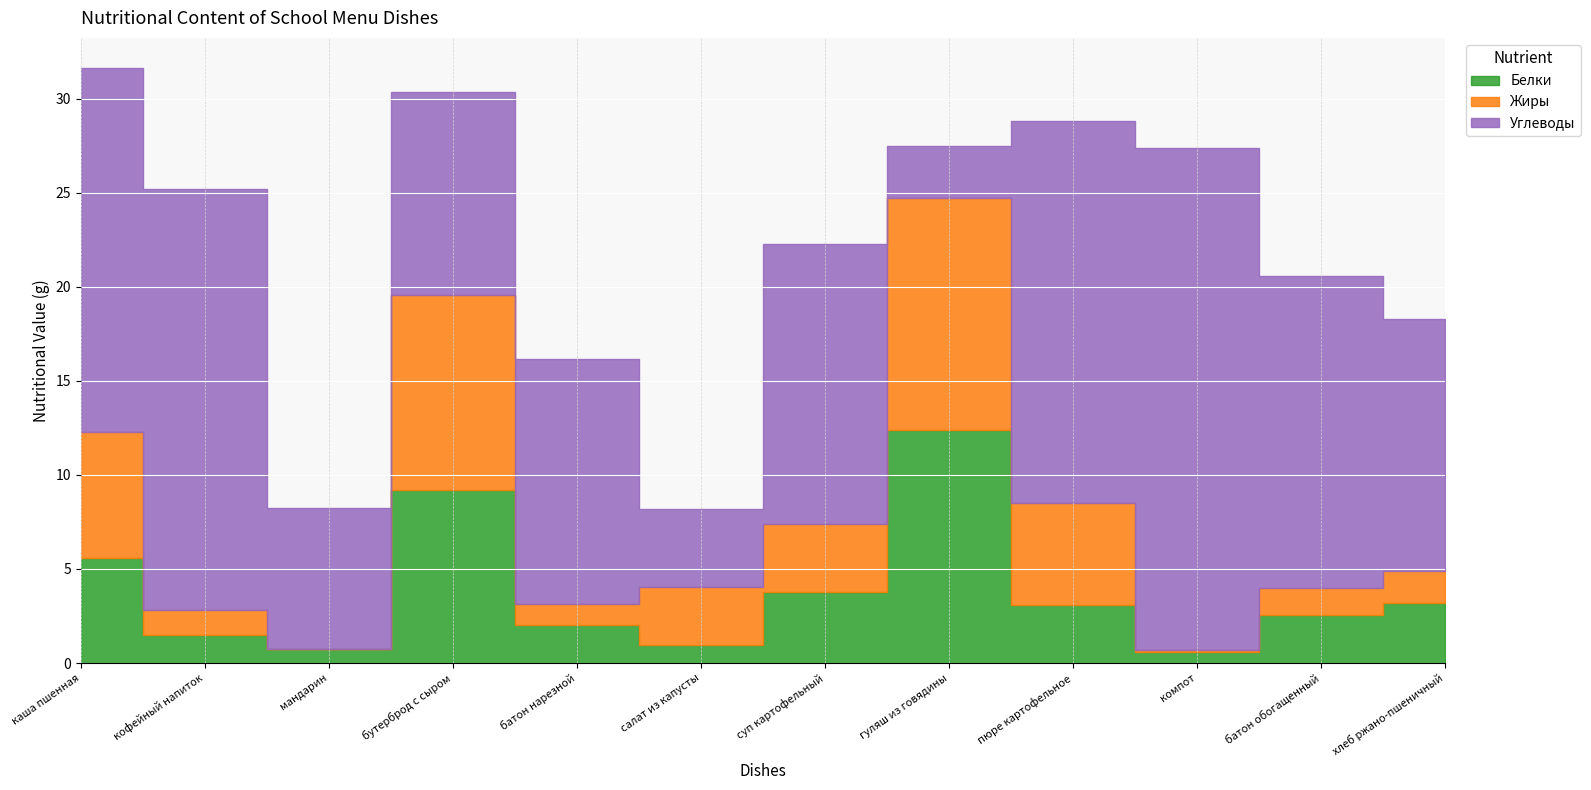

Reading left to right, list all the values displayed in this chart.

Белки: каша пшенная=5.6	кофейный напиток=1.5	мандарин=0.8	бутерброд с сыром=9.2	батон нарезной=2.0	салат из капусты=1.0	суп картофельный=3.8	гуляш из говядины=12.4	пюре картофельное=3.1	компот=0.6	батон обогащенный=2.5	хлеб ржано-пшеничный=3.2
Жиры: каша пшенная=6.7	кофейный напиток=1.3	мандарин=0.0	бутерброд с сыром=10.3	батон нарезной=1.2	салат из капусты=3.1	суп картофельный=3.6	гуляш из говядины=12.3	пюре картофельное=5.4	компот=0.1	батон обогащенный=1.5	хлеб ржано-пшеничный=1.7
Углеводы: каша пшенная=19.4	кофейный напиток=22.4	мандарин=7.5	бутерброд с сыром=10.8	батон нарезной=13.0	салат из капусты=4.1	суп картофельный=14.9	гуляш из говядины=2.8	пюре картофельное=20.3	компот=26.7	батон обогащенный=16.6	хлеб ржано-пшеничный=13.4